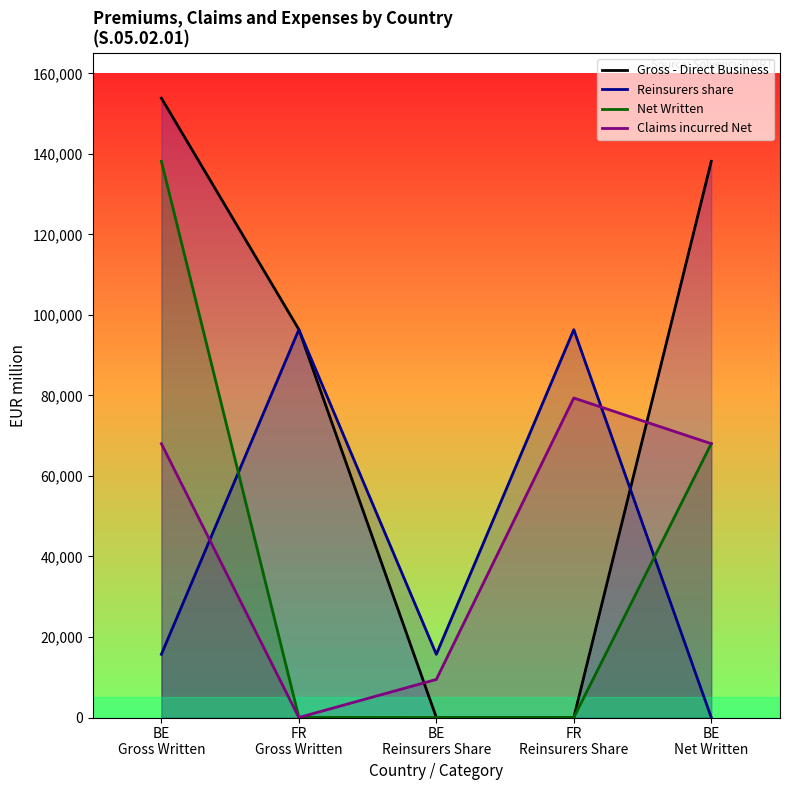

What is the difference between the Net Written values at BE
Gross Written and FR
Reinsurers Share?

138130